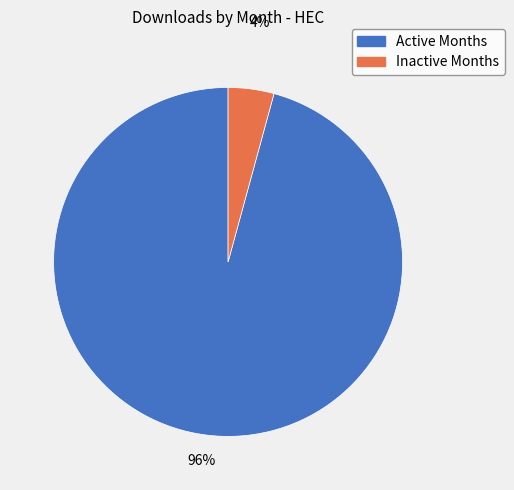

To the nearest percent, what is the difference between the largest and smallest slice percentages?

92%